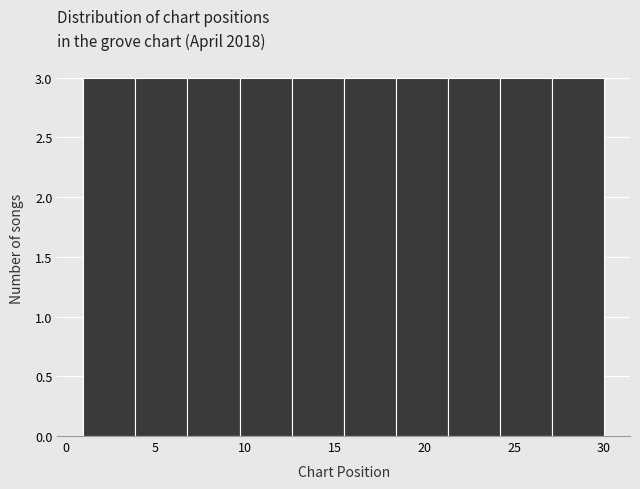

Reading left to right, list every bar in this chart as the range it spans on the x-axis followed by its height. Neither the bar edges nor the heights are printed on the chart, so give them approximately, as read against the axes.

1.0 to 3.9: 3
3.9 to 6.8: 3
6.8 to 9.7: 3
9.7 to 12.6: 3
12.6 to 15.5: 3
15.5 to 18.4: 3
18.4 to 21.3: 3
21.3 to 24.2: 3
24.2 to 27.1: 3
27.1 to 30.0: 3